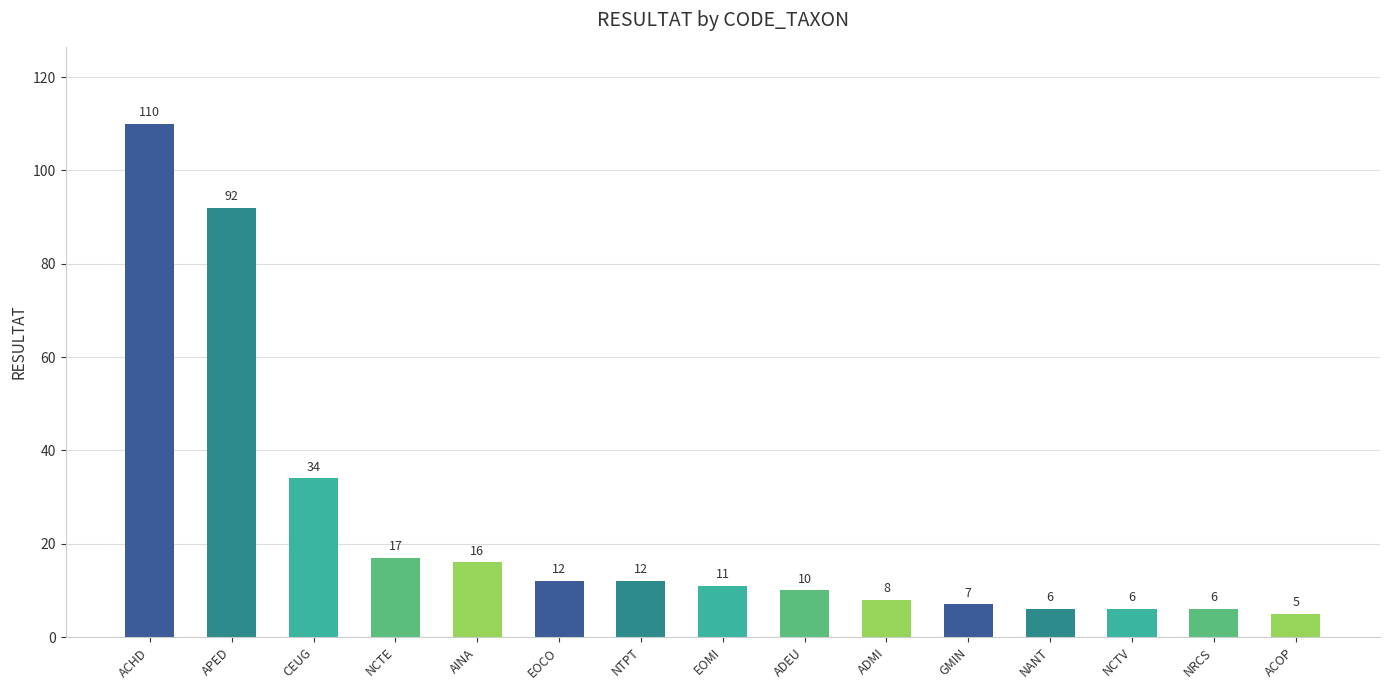

Are the bars grouped side by side (vs. stacked)?

No